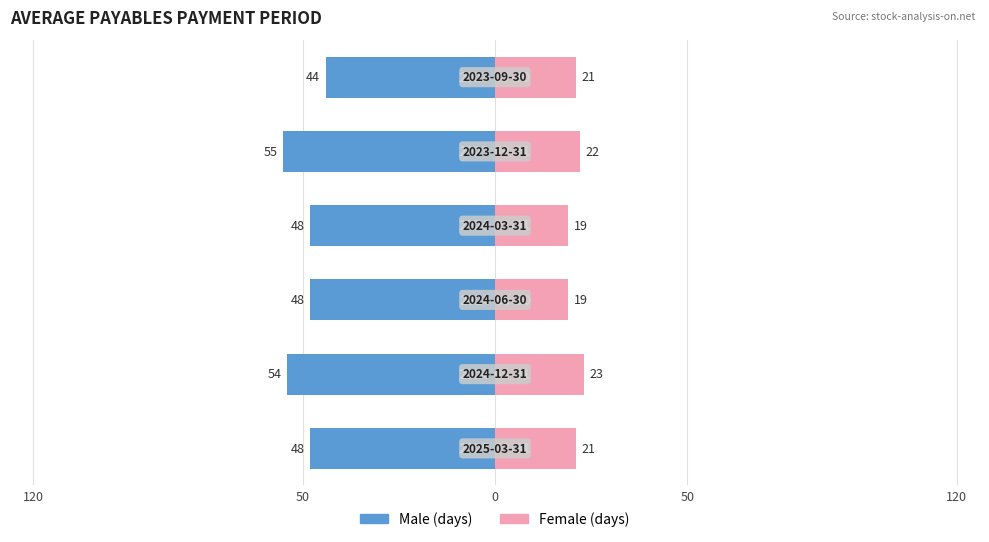

Rank the series at 50 from highest to lowest value.

Female, Male